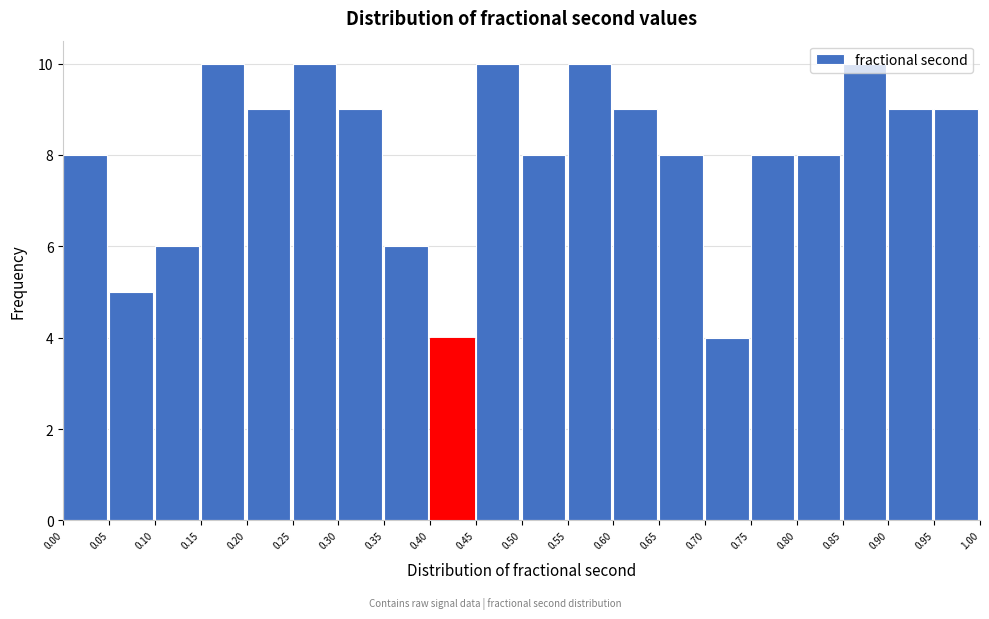

Reading left to right, list every bar in this chart as the range it spans on the x-axis followed by its height. The values are not printed on the chart, so give them approximately, as read against the axis.

0.00 to 0.05: 8
0.05 to 0.10: 5
0.10 to 0.15: 6
0.15 to 0.20: 10
0.20 to 0.25: 9
0.25 to 0.30: 10
0.30 to 0.35: 9
0.35 to 0.40: 6
0.40 to 0.45: 4
0.45 to 0.50: 10
0.50 to 0.55: 8
0.55 to 0.60: 10
0.60 to 0.65: 9
0.65 to 0.70: 8
0.70 to 0.75: 4
0.75 to 0.80: 8
0.80 to 0.85: 8
0.85 to 0.90: 10
0.90 to 0.95: 9
0.95 to 1.00: 9